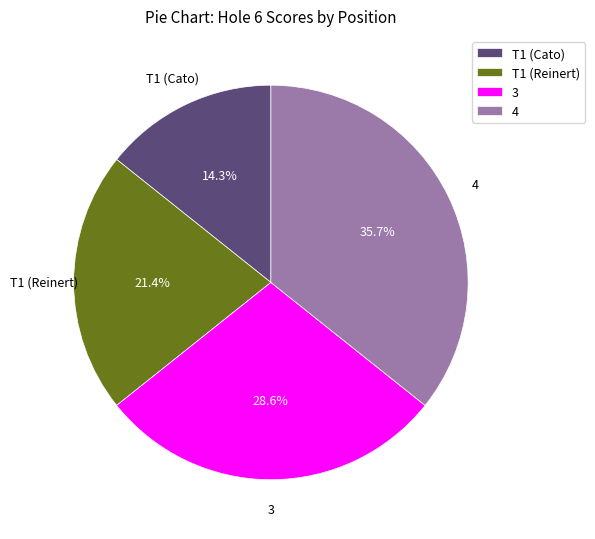

What is the ratio of the value at 3 to the value at T1 (Reinert)?

1.3